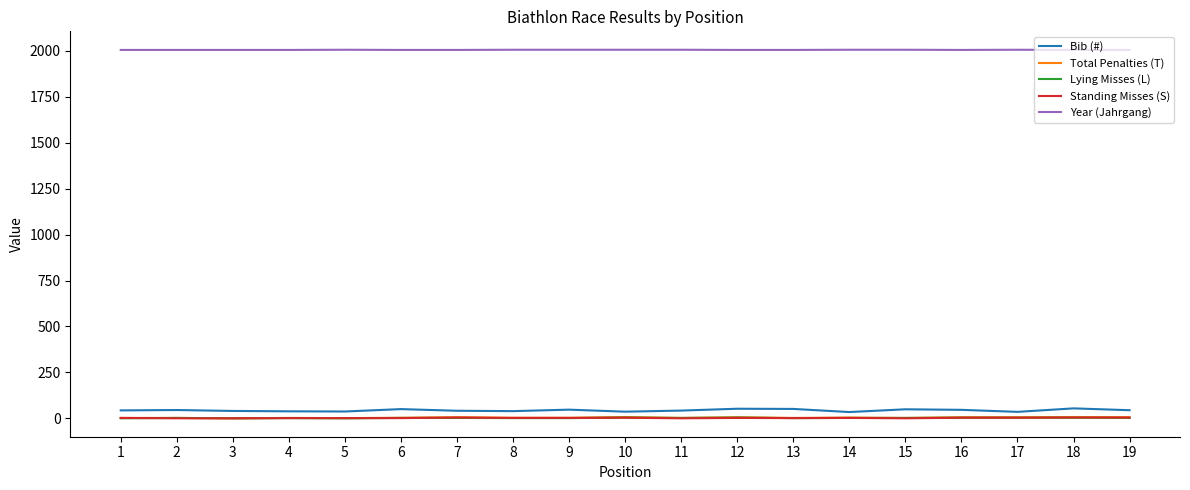

The value of Bib (#) at 2 is 45. True or false?

True